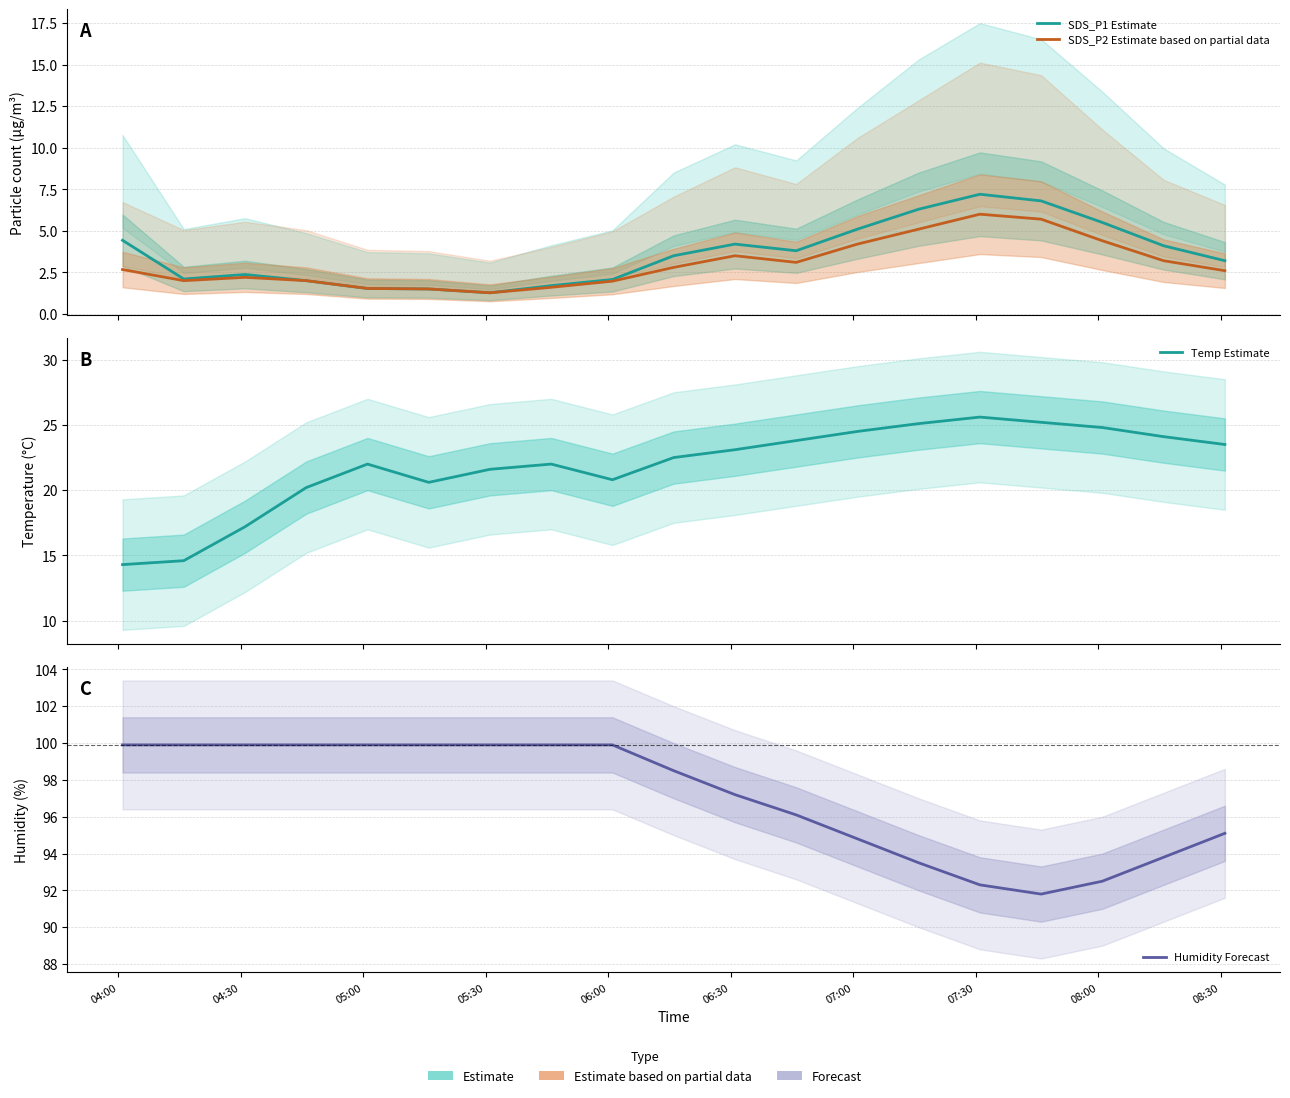

What is the difference between the highest and lowest values at 04:30?

97.9